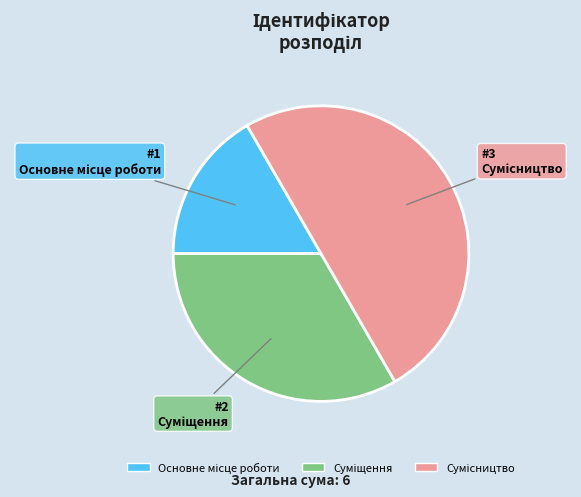

True or false: Основне місце роботи accounts for 27% of the total.

False